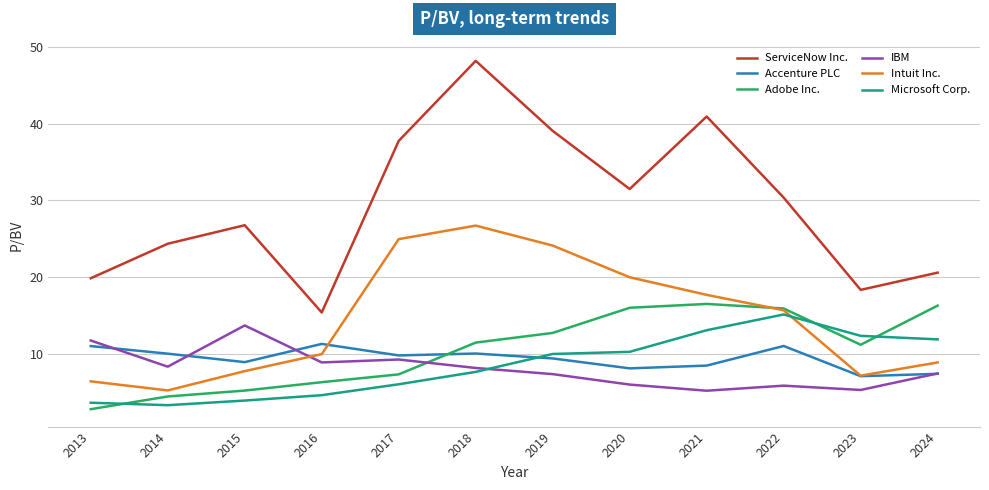

What is the average value of the ServiceNow Inc. series?

29.4